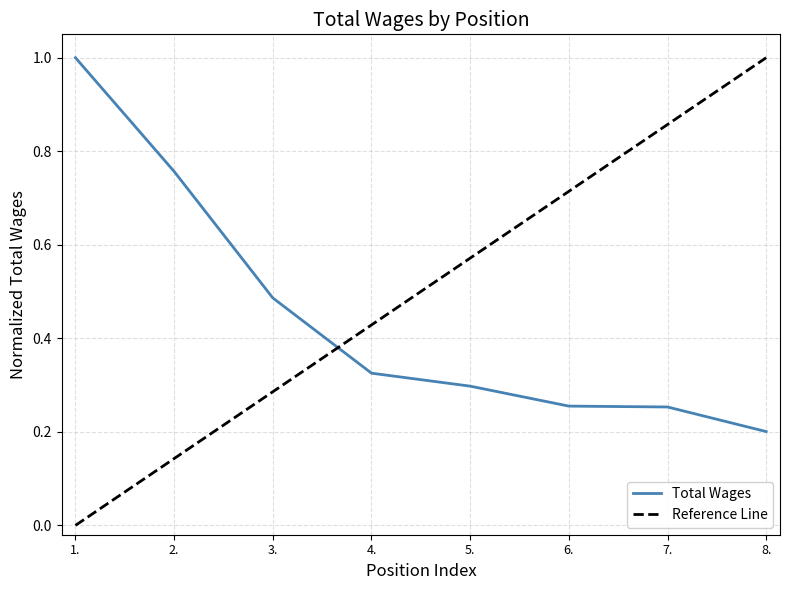

At which category does the chart reach its minimum across all series?

8.